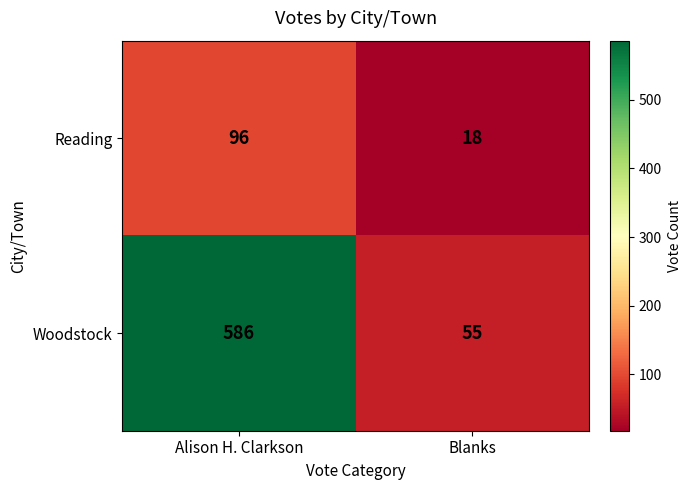

What is the sum of all Woodstock values?

641